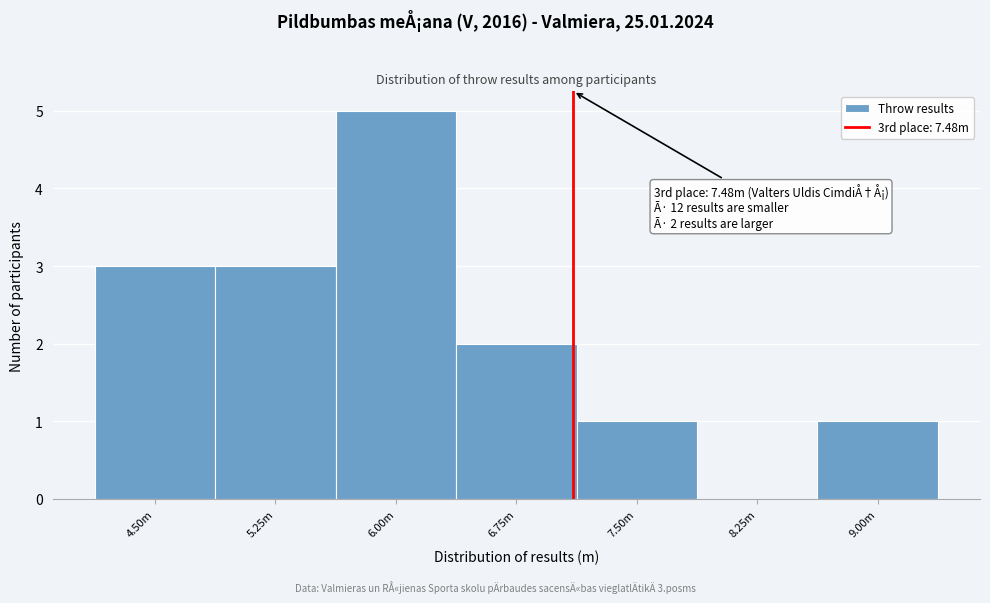

Reading left to right, what are all the values shown in this chart?

4.50m=3	5.25m=3	6.00m=5	6.75m=2	7.50m=1	8.25m=0	9.00m=1